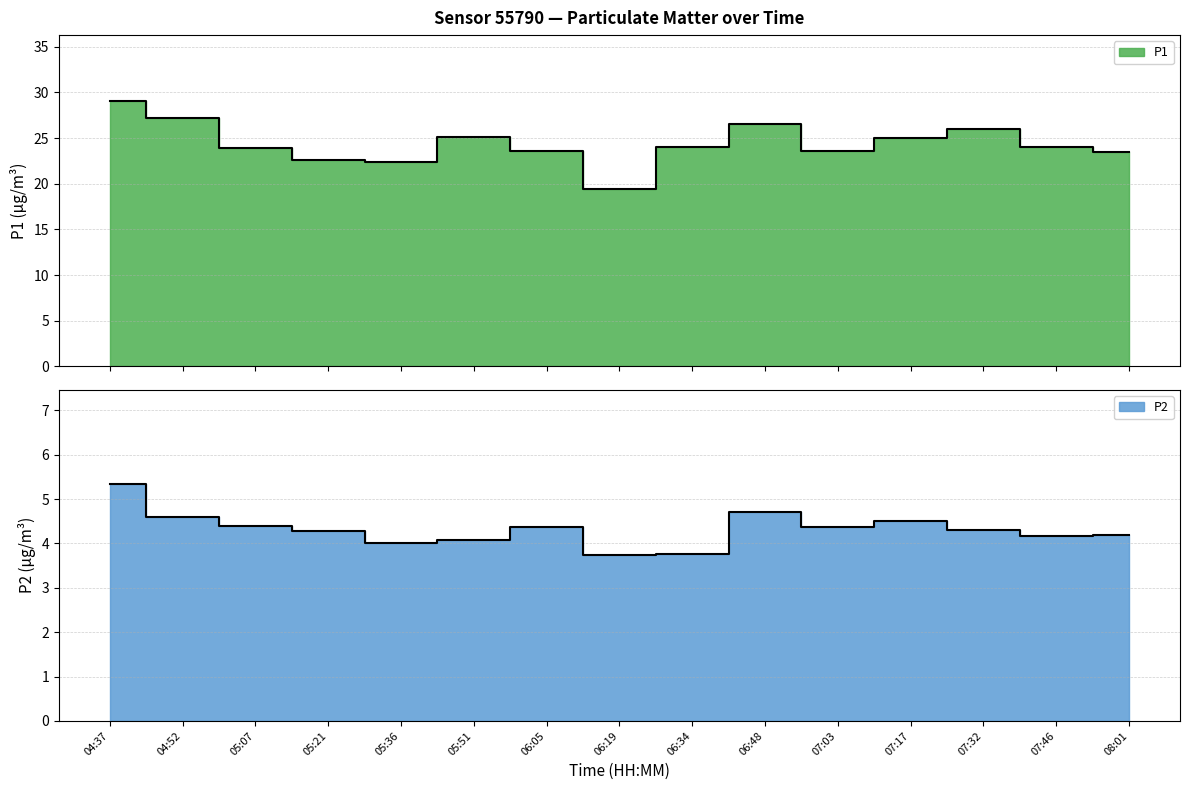

Between 06:05 and 06:34, which series saw the biggest shift?

P2